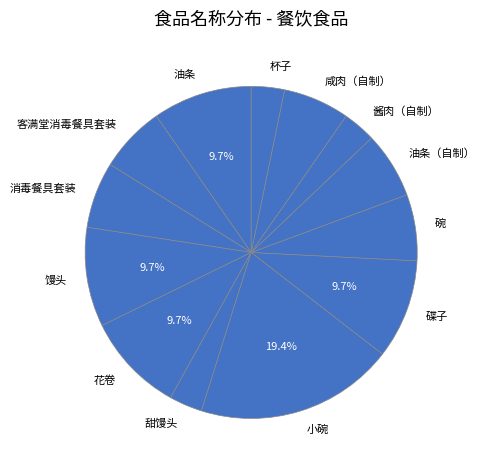

What is the largest slice in the pie chart?

小碗